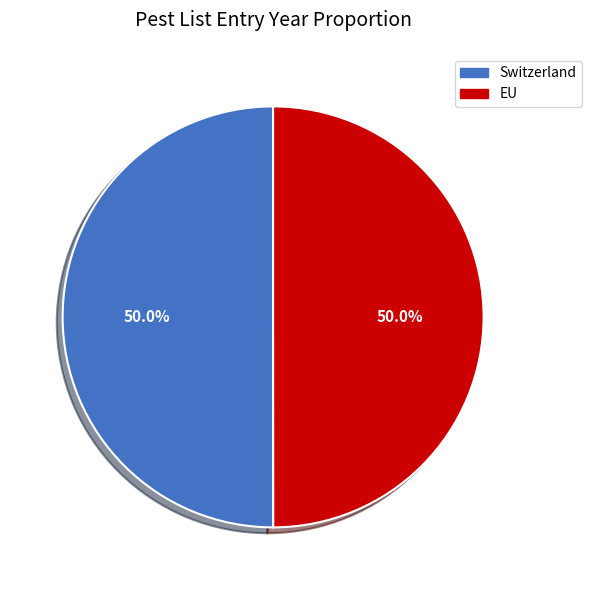

Approximately how many times larger is the value at EU compared to Switzerland?

1.0